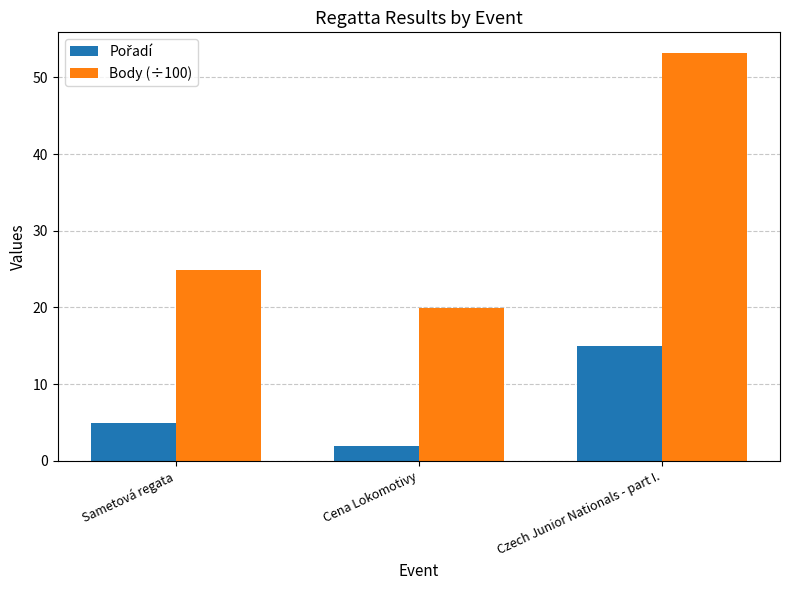

The value of Body (÷100) at Sametová regata is 24.9. True or false?

True